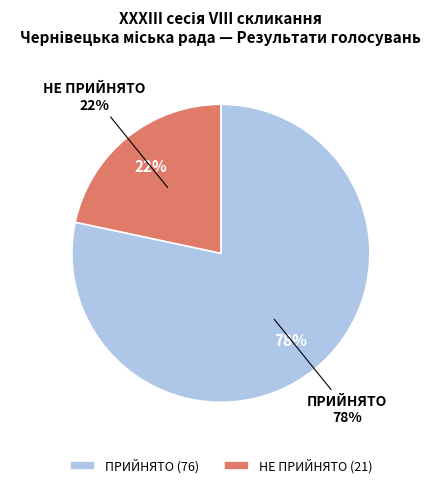

Count the number of slices in the pie.

2